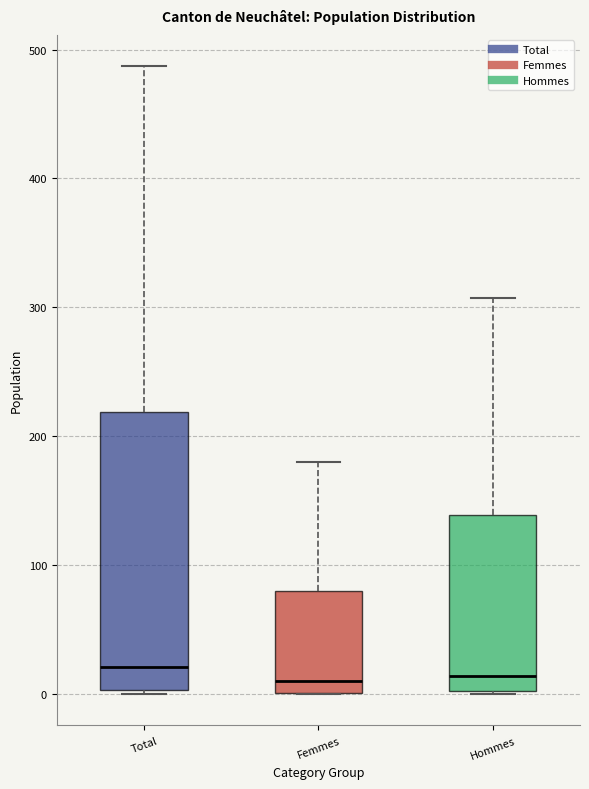

Comparing the boxes themselves (not the whiskers), which one is the tallest?

Total